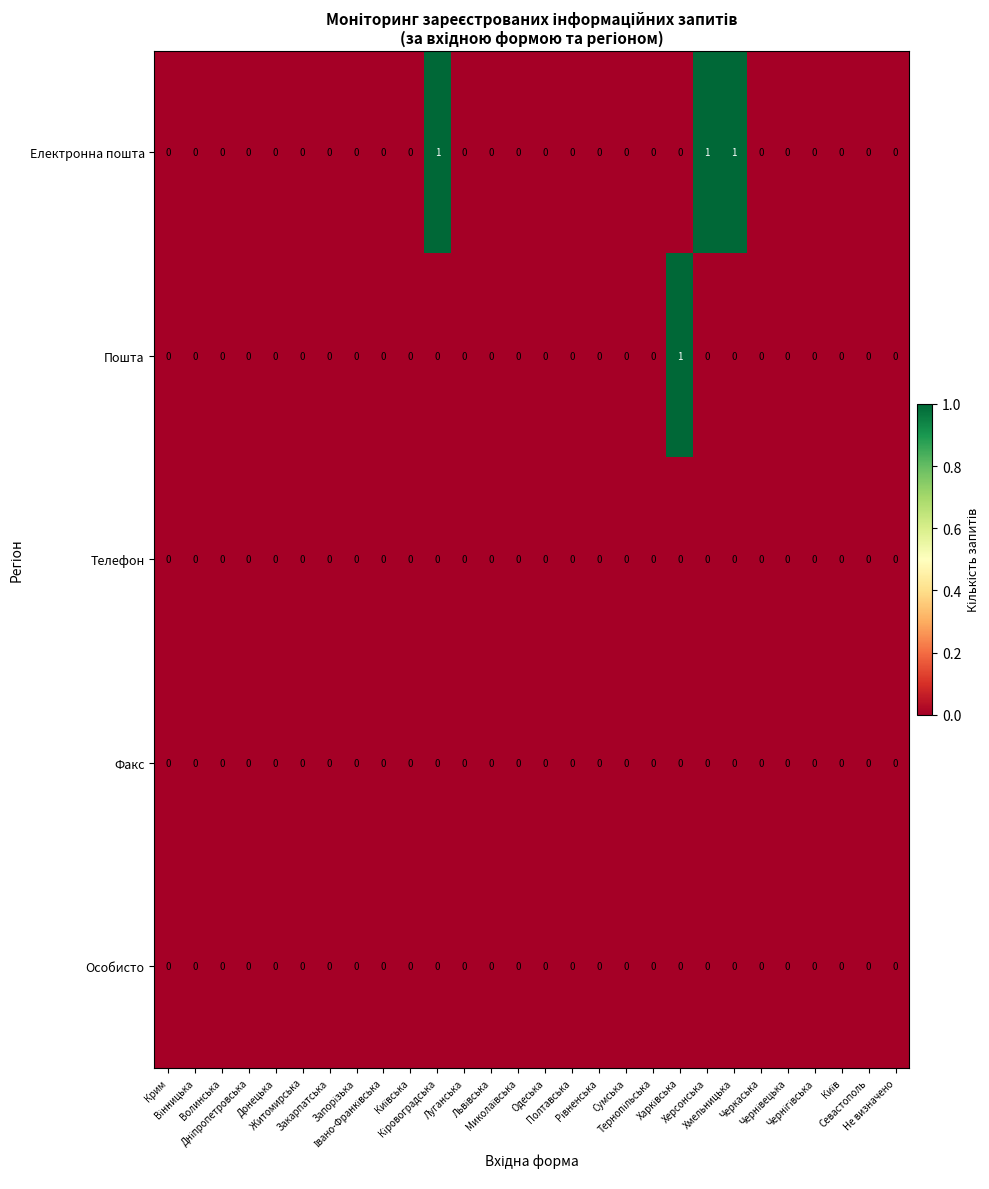

How many series are shown in this chart?

5